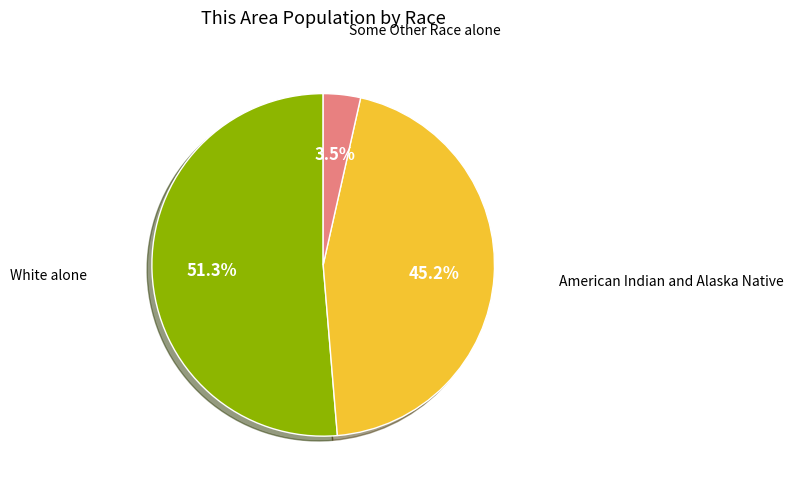

Does any single category account for the majority?

Yes